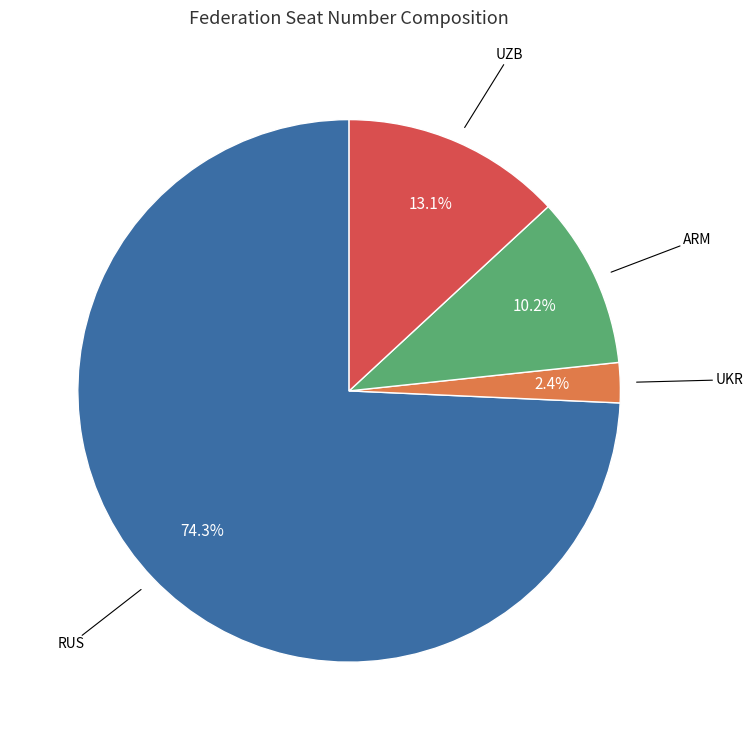

What percentage is the RUS slice, to the nearest percent?

74%